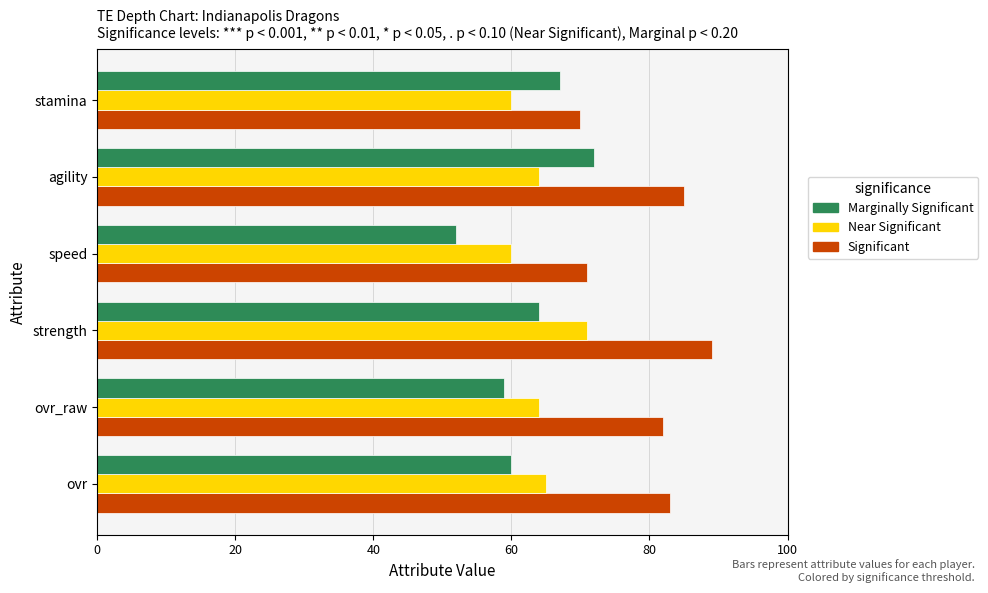

What is the spread (max minus min) of values at speed?

19